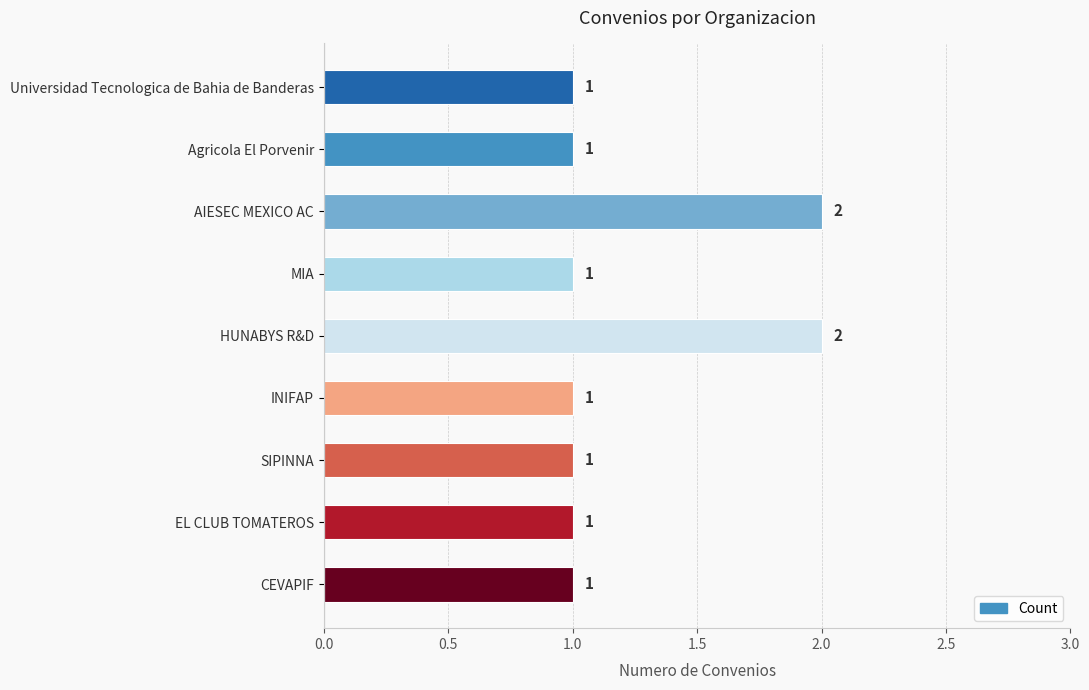

What is the label of the 9th bar from the top?

CEVAPIF